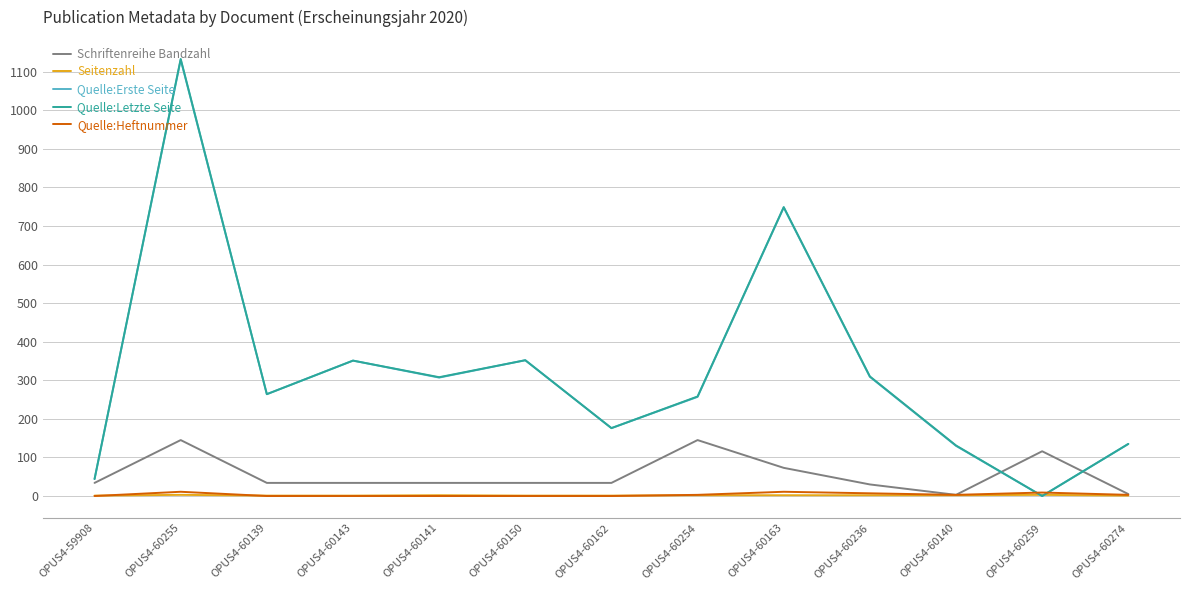

At which category is the sum across all series the highest?

OPUS4-60255